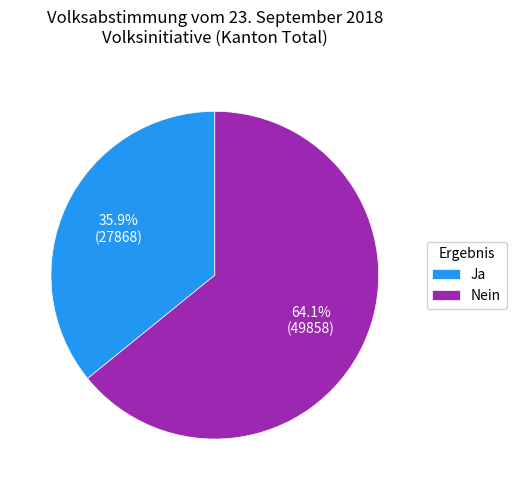

Does Ja represent more than half of the total?

No